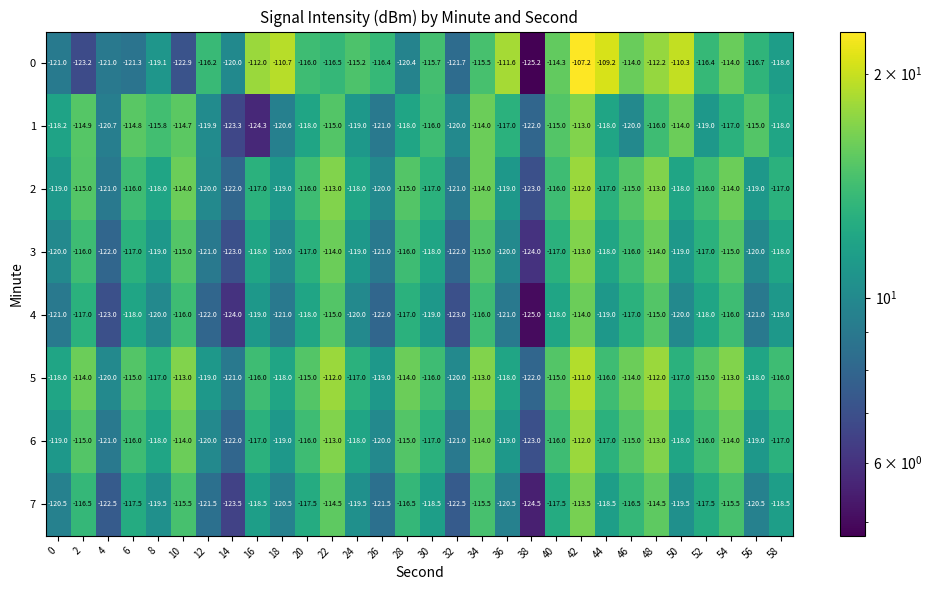

At which category is the sum across all series the highest?

42